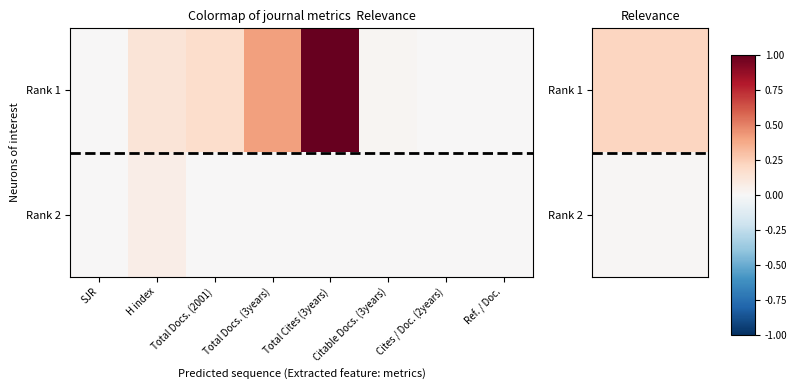

Reading left to right, list all the values displayed in this chart.

Rank 1: SJR=0.0	H index=0.1	Total Docs. (2001)=0.2	Total Docs. (3years)=0.4	Total Cites (3years)=1.0	Citable Docs. (3years)=0.0	Cites / Doc. (2years)=0.0	Ref. / Doc.=0.0
Rank 2: SJR=0.0	H index=0.1	Total Docs. (2001)=0.0	Total Docs. (3years)=0.0	Total Cites (3years)=0.0	Citable Docs. (3years)=0.0	Cites / Doc. (2years)=0.0	Ref. / Doc.=0.0